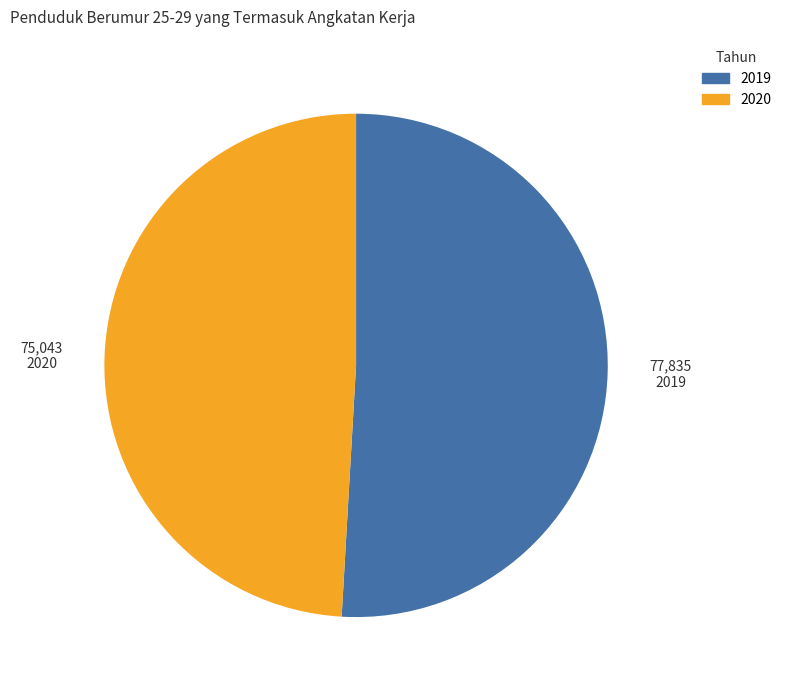

Which category has the biggest portion of the pie?

2019